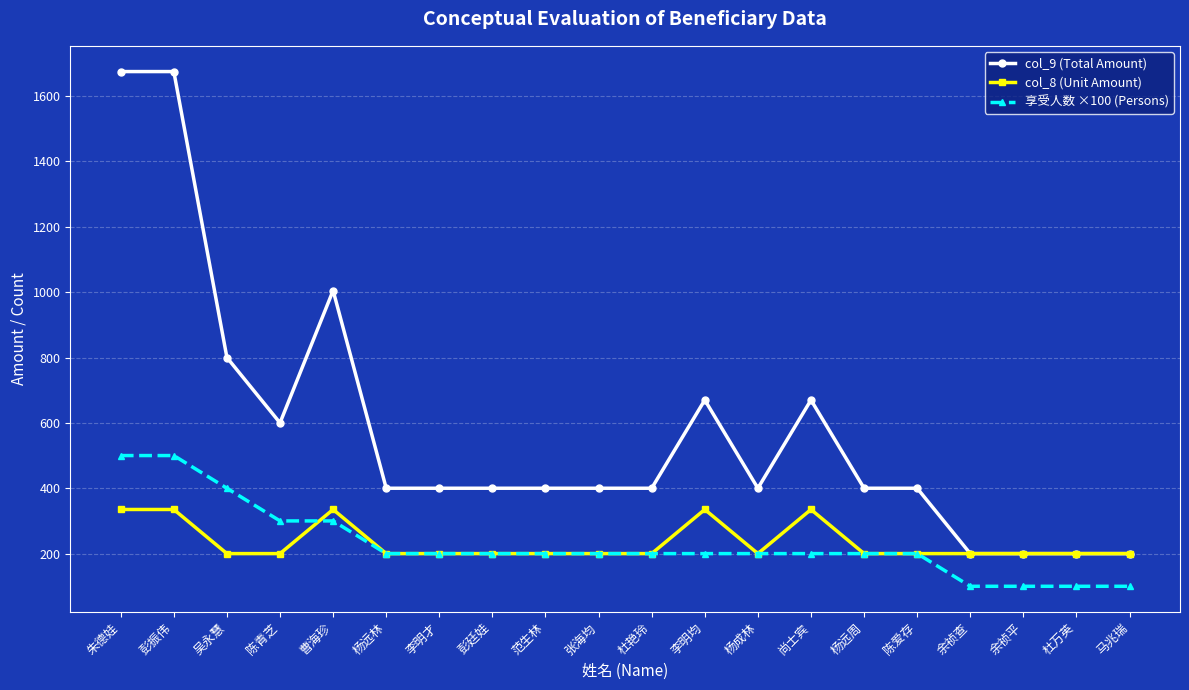

Reading left to right, transcribe all the data shown in this chart.

col_9 (Total Amount): 1675	1675	800	600	1005	400	400	400	400	400	400	670	400	670	400	400	200	200	200	200
col_8 (Unit Amount): 335	335	200	200	335	200	200	200	200	200	200	335	200	335	200	200	200	200	200	200
享受人数 ×100 (Persons): 500	500	400	300	300	200	200	200	200	200	200	200	200	200	200	200	100	100	100	100